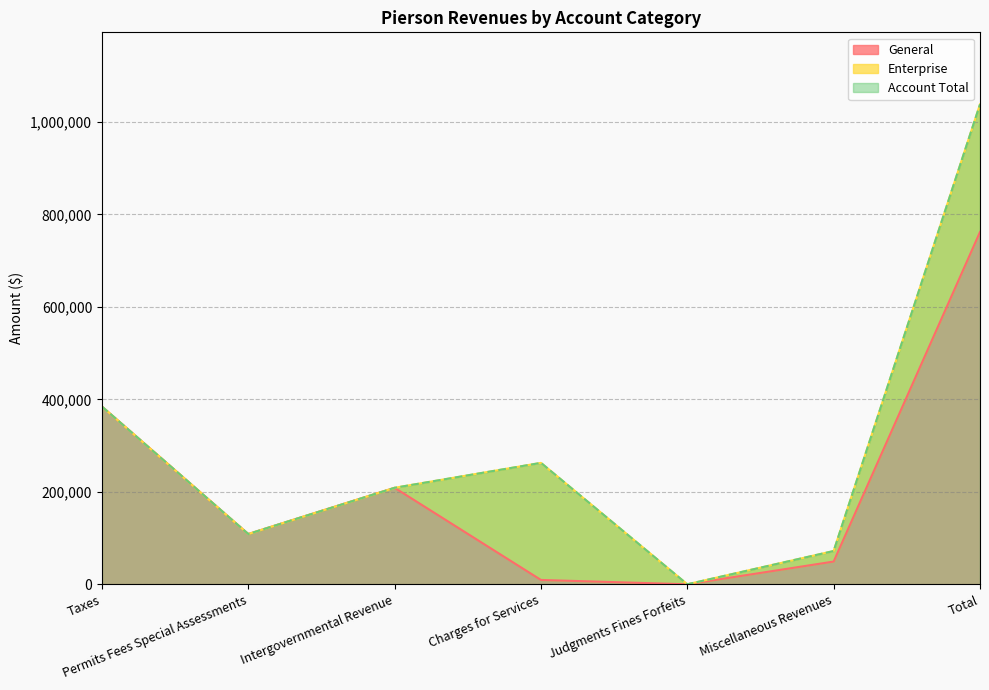

At which category is the sum across all series the highest?

Total